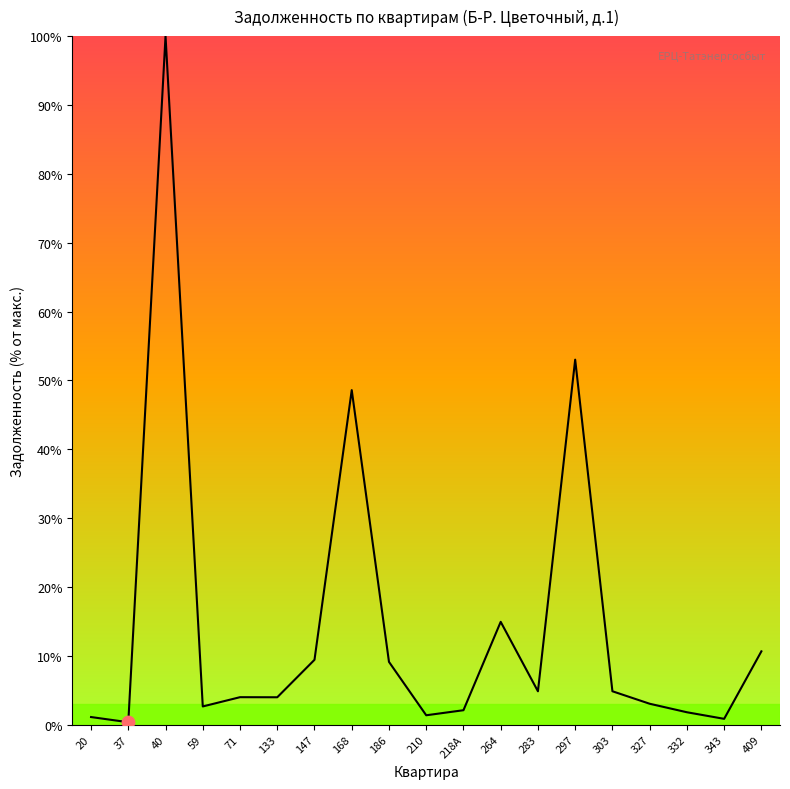

What is the change in value from 147 to 168?

+39.2